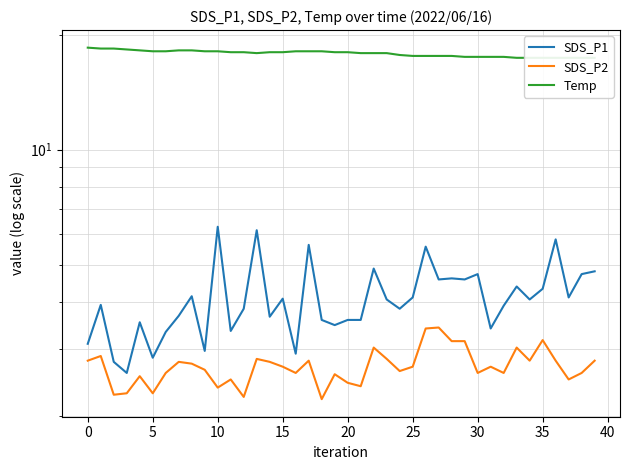

True or false: Temp has more than 0 interior local peaks.

False